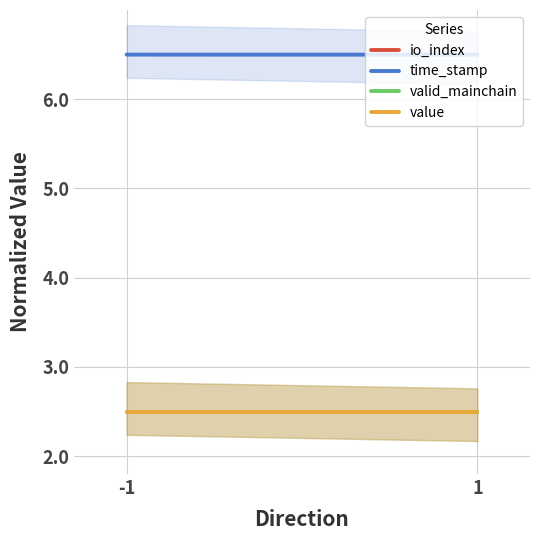

Rank the series at -1 from highest to lowest value.

time_stamp, io_index, value, valid_mainchain